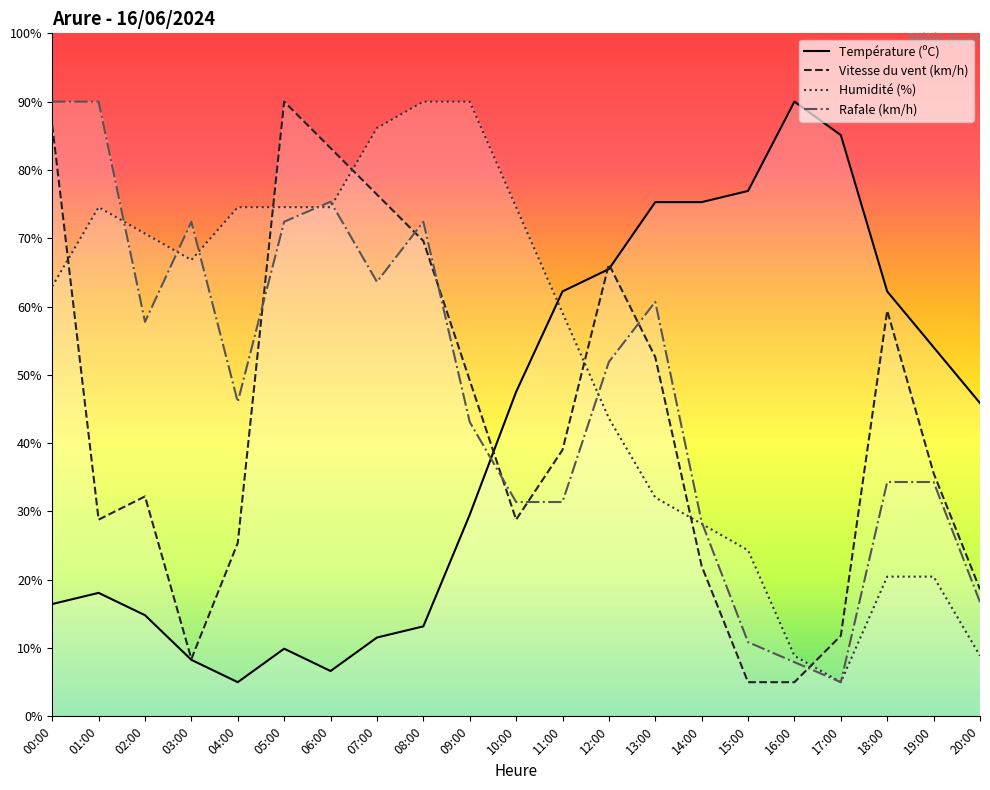

What are all the series names shown in the legend?

Température (ºC), Vitesse du vent (km/h), Humidité (%), Rafale (km/h)